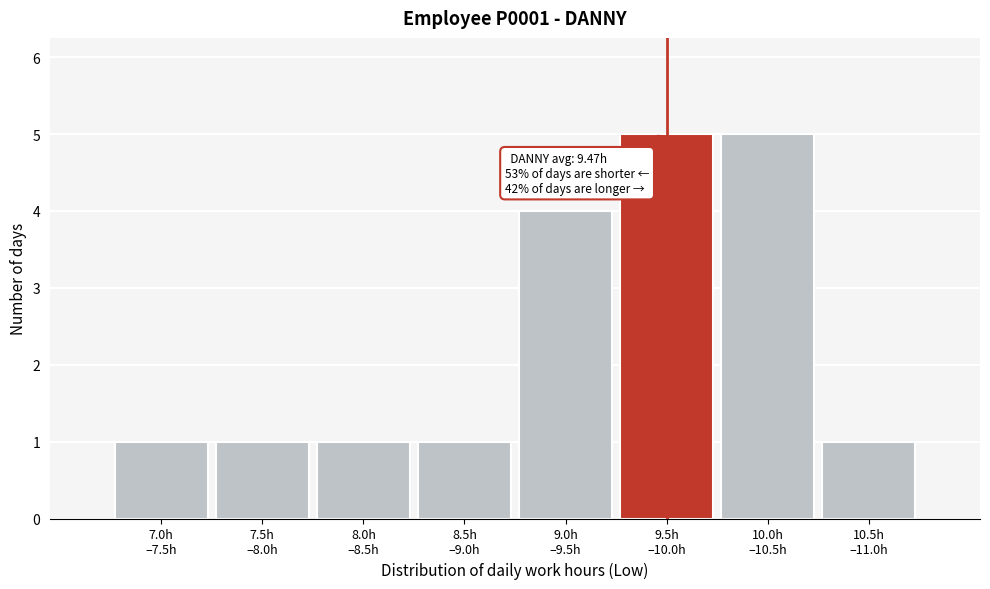

Reading left to right, list all the values displayed in this chart.

1	1	1	1	4	5	5	1